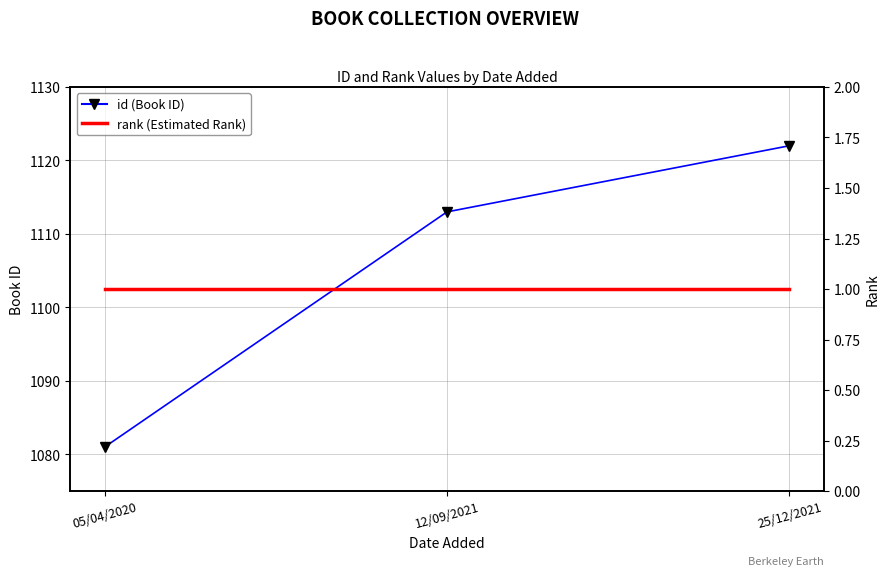

Rank the series by their average value, from lowest to highest.

rank, id